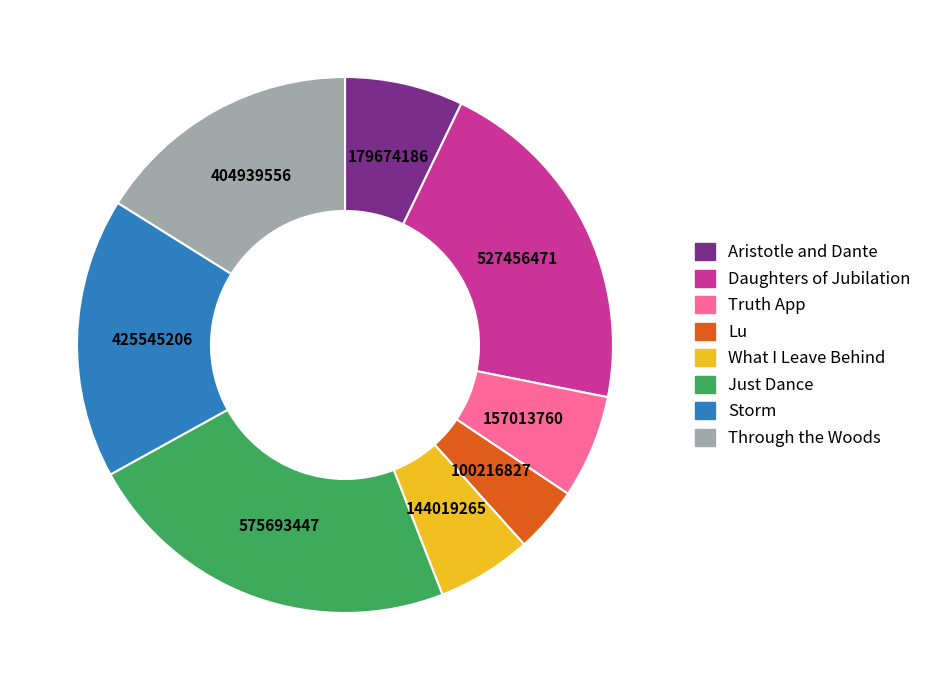

Combined, do Lu and What I Leave Behind account for over 50%?

No